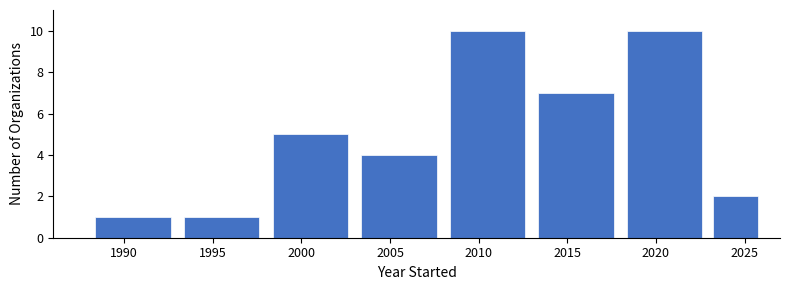

Reading left to right, list every bar in this chart as the range it spans on the x-axis followed by its height. The values are not printed on the chart, so give them approximately, as read against the axis.

1988 to 1993: 1
1993 to 1998: 1
1998 to 2003: 5
2003 to 2008: 4
2008 to 2013: 10
2013 to 2018: 7
2018 to 2023: 10
2023 to 2026: 2